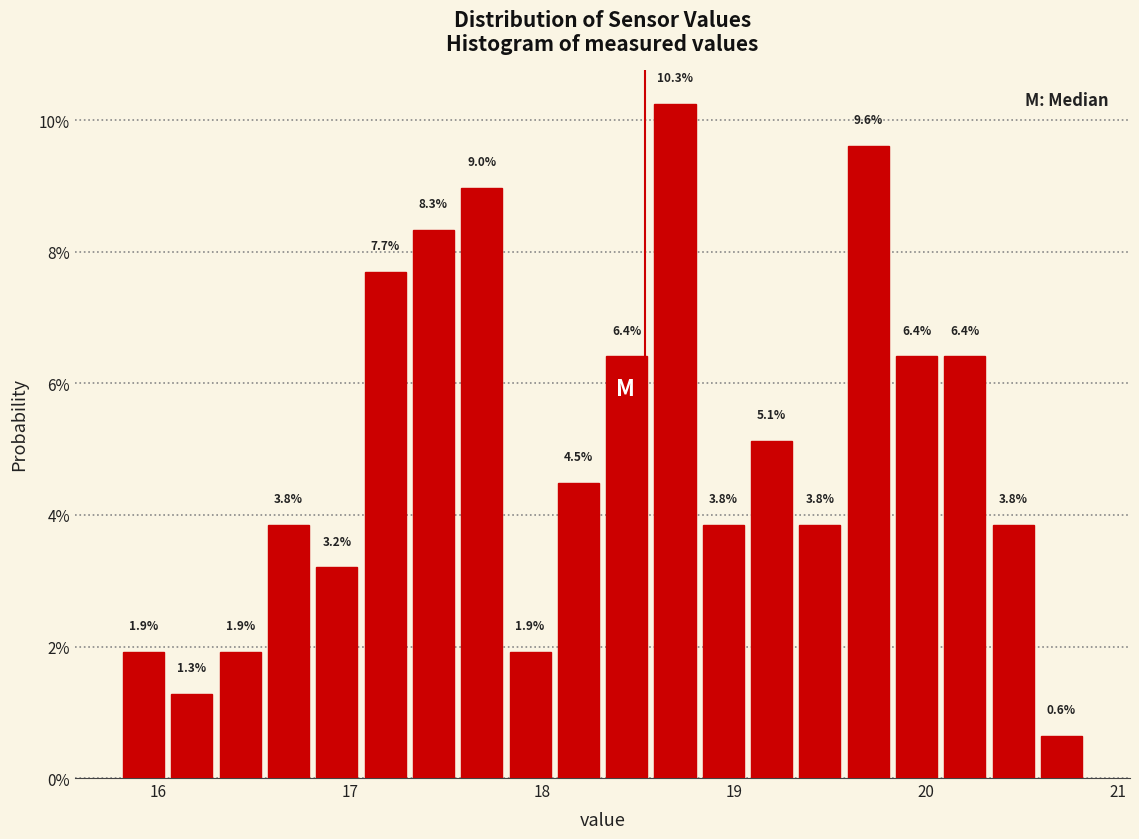

Read against the x-axis, roughly where is the centre of the tallest bar?

18.7